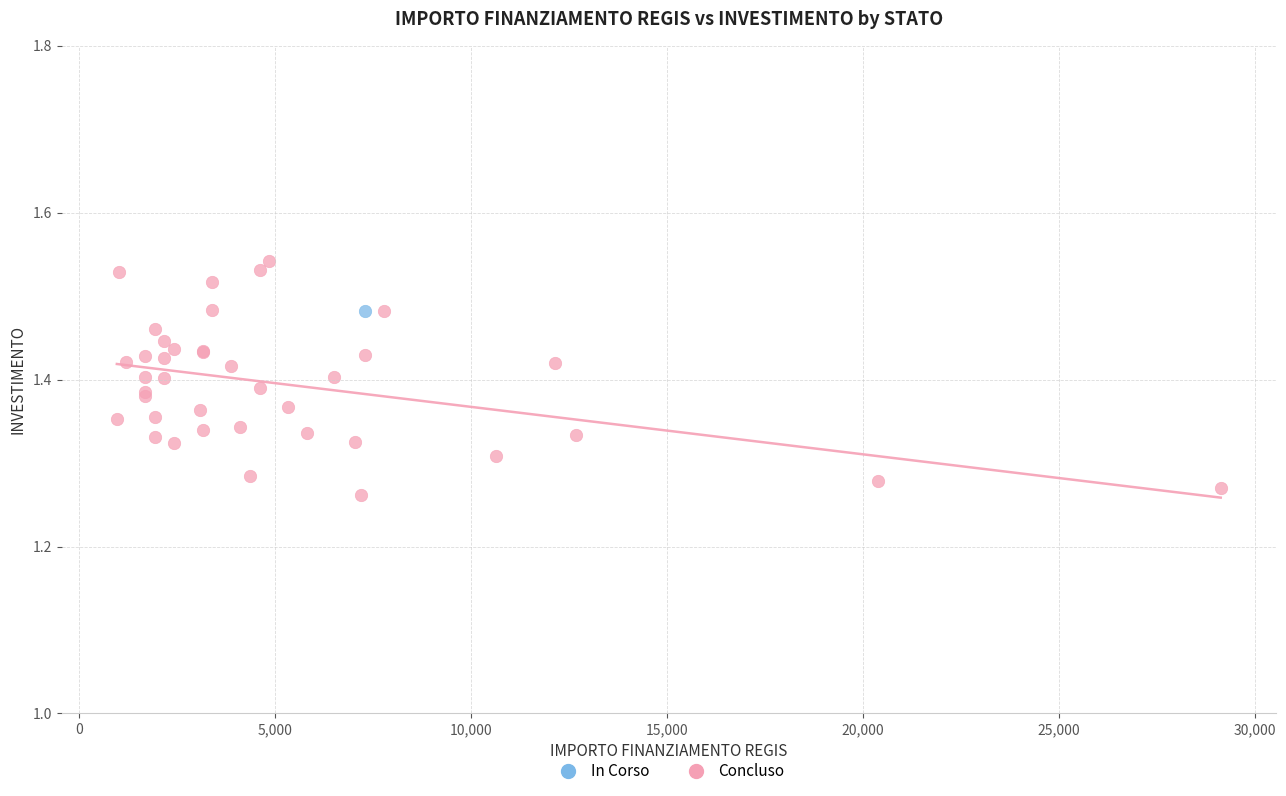

What are all the series names shown in the legend?

In Corso, Concluso